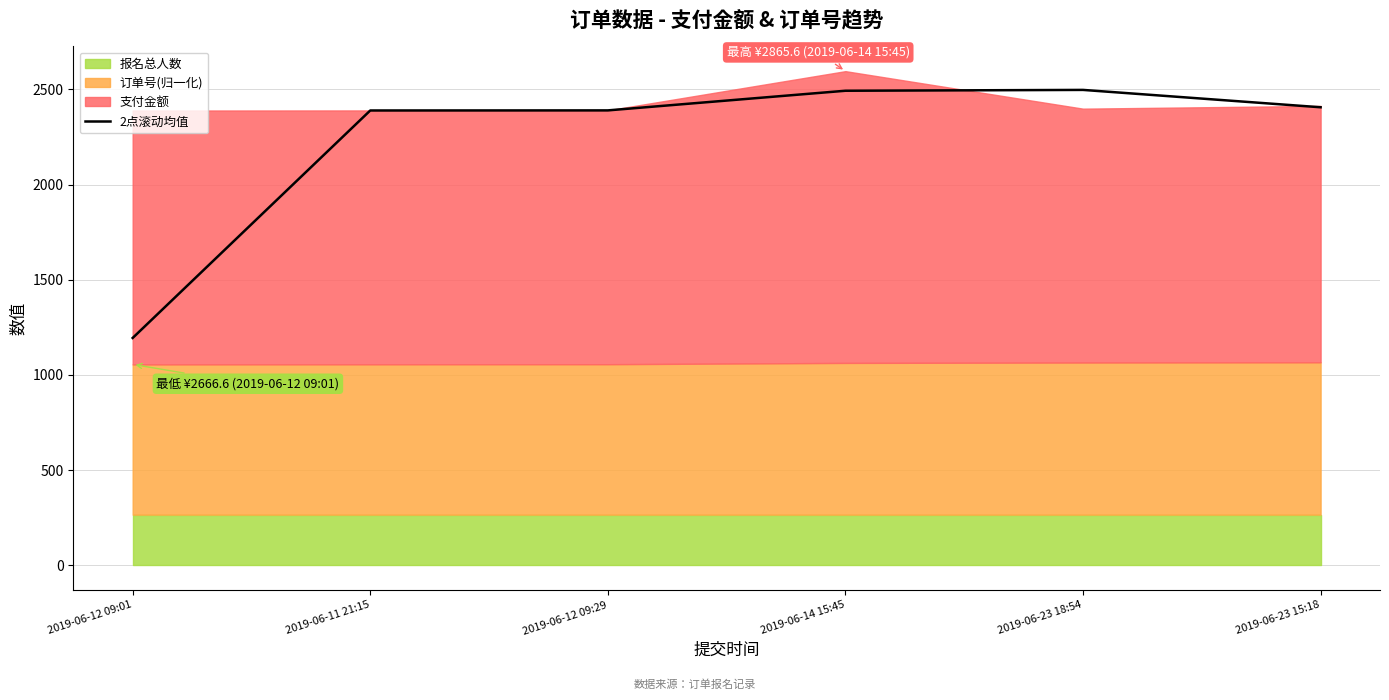

What is the sum of all values?

13369.2